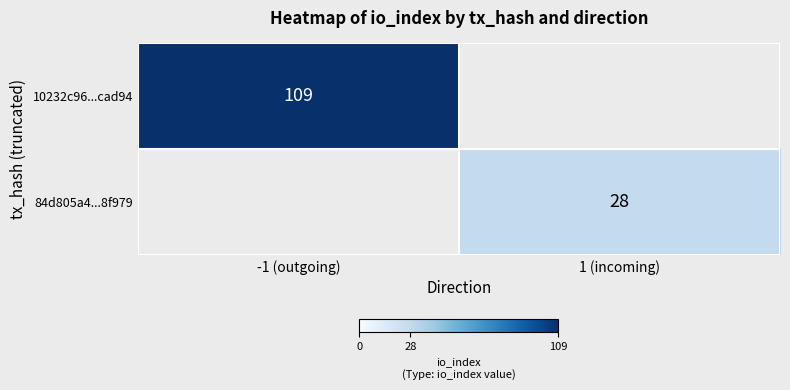

Is it true that 84d805a4...8f979 equals 18.3 at 1 (incoming)?

False